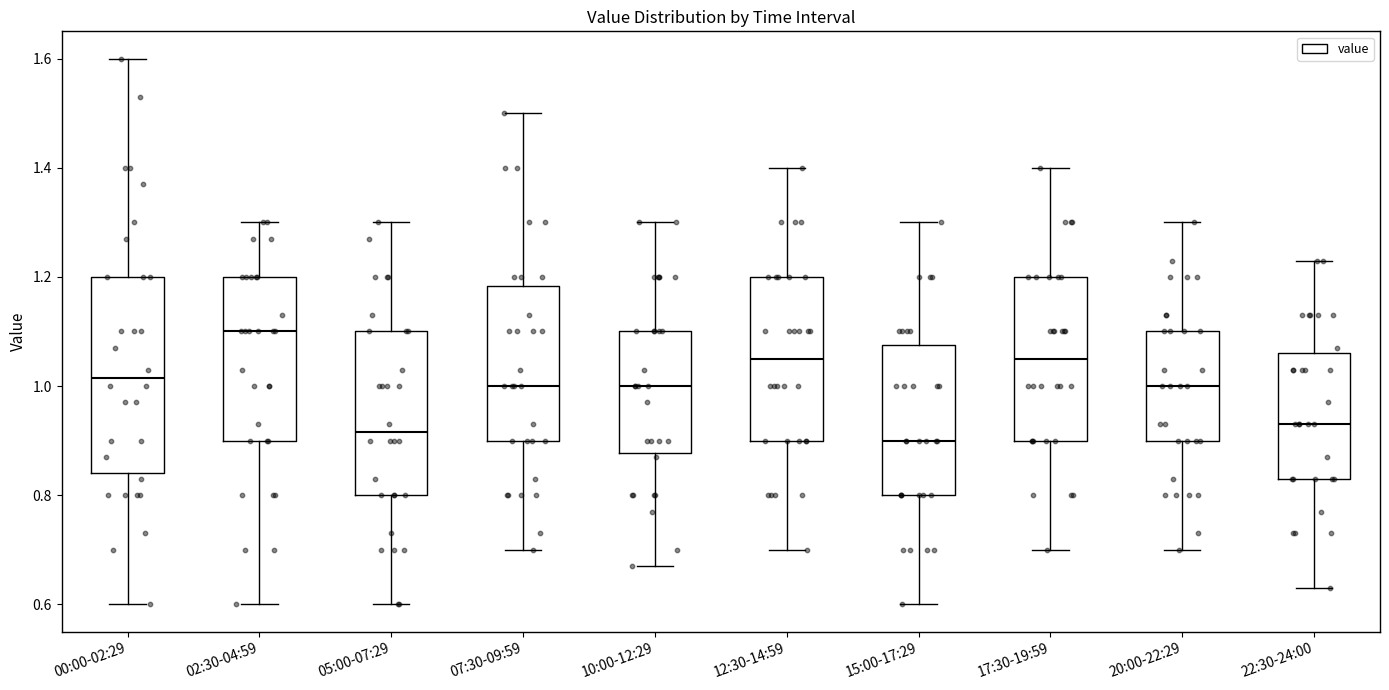

Which box is the tallest, from its lower edge to its upper edge?

00:00-02:29